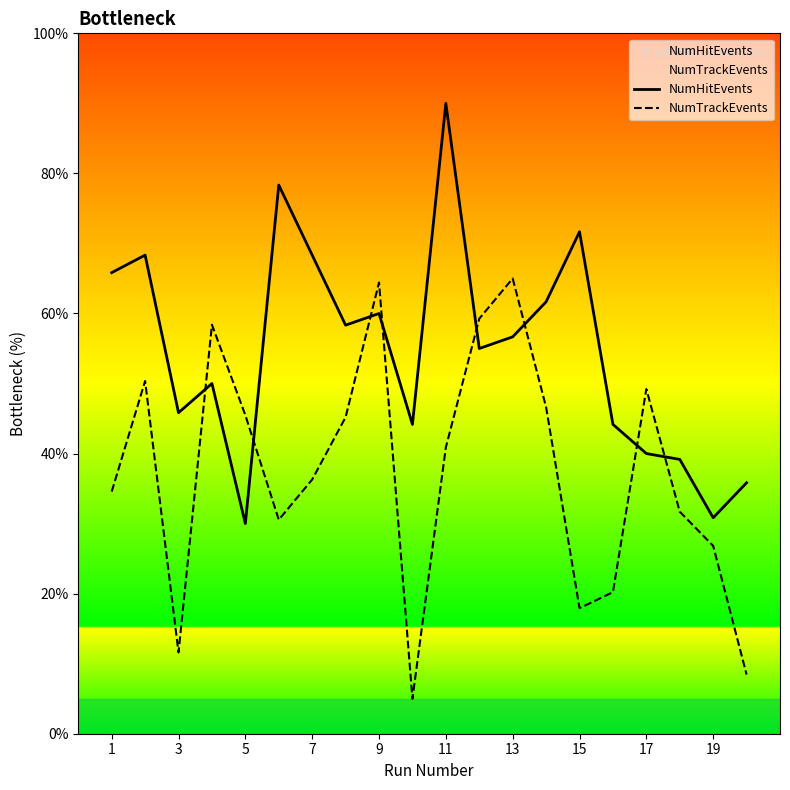

Where is the first local minimum for NumHitEvents?

3